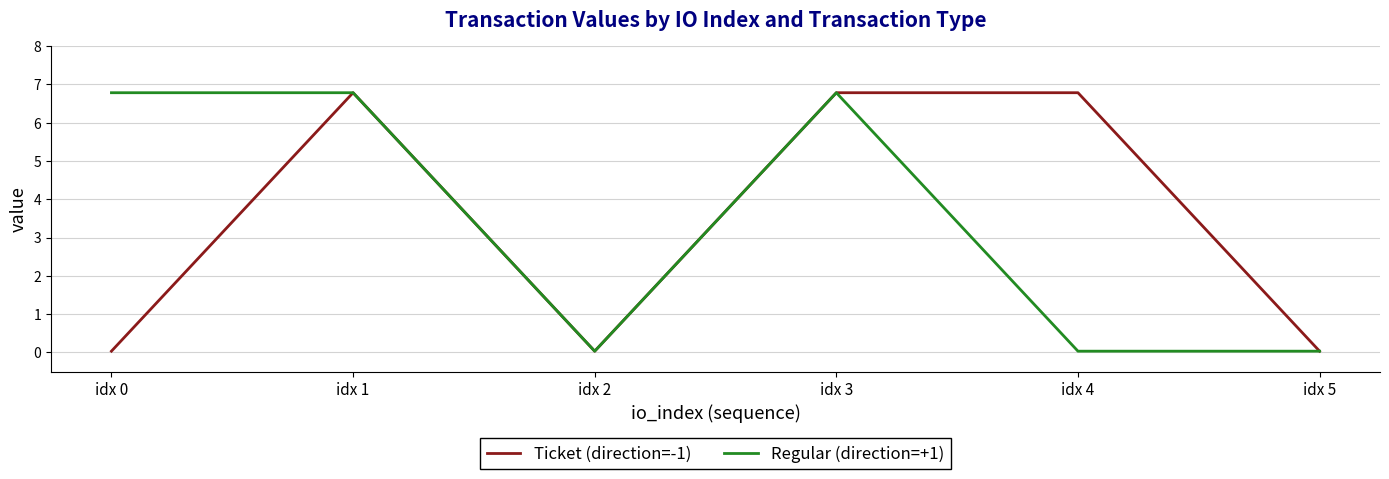

The value of Regular (direction=+1) at idx 2 is 0.0. True or false?

True